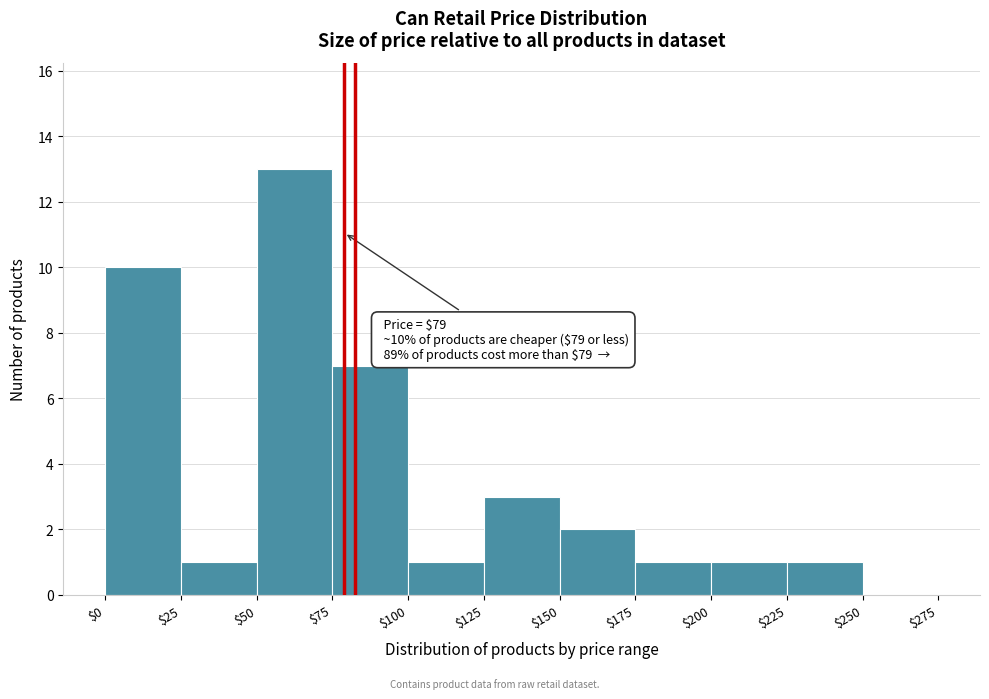

Over which range of the x-axis is the bar tallest?

$50 to $75